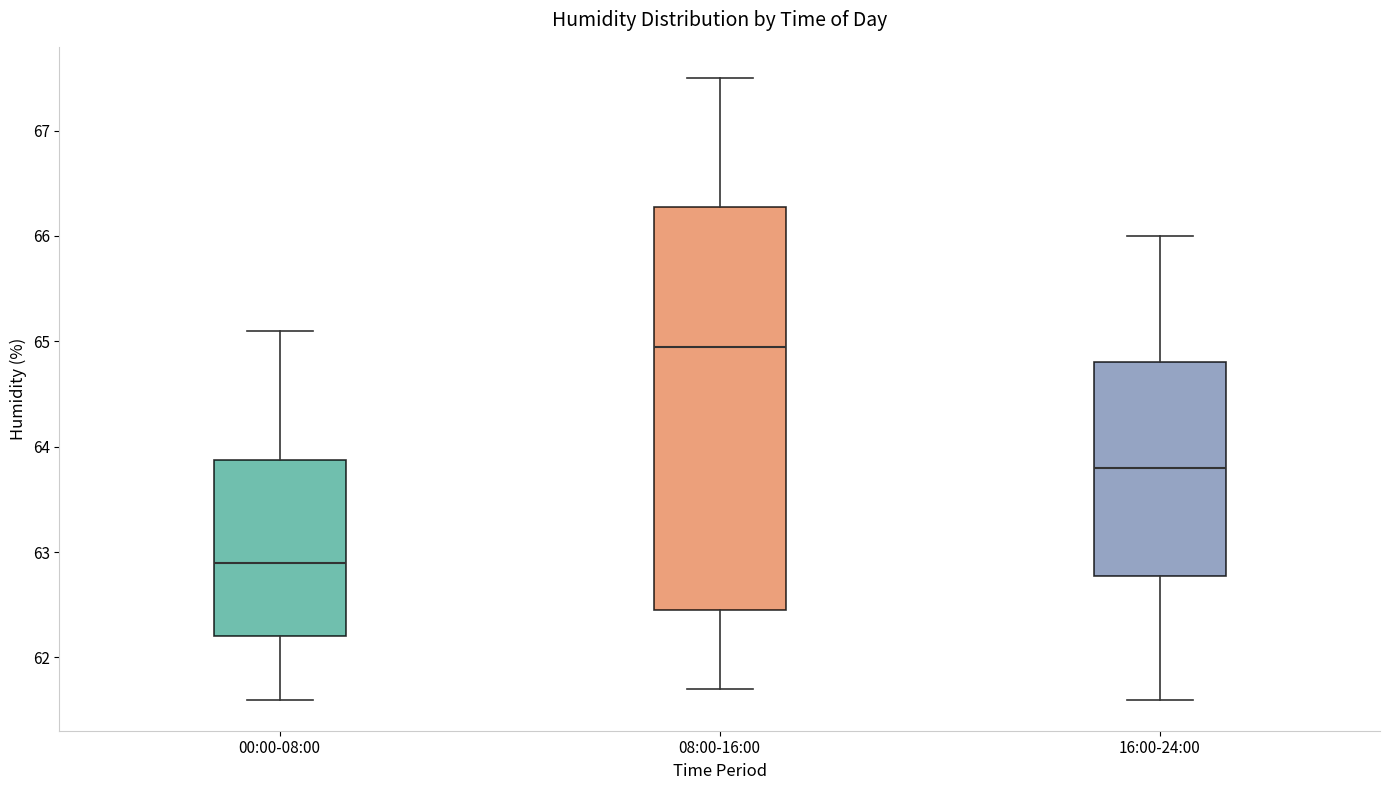

Which box's median line is the highest?

08:00-16:00